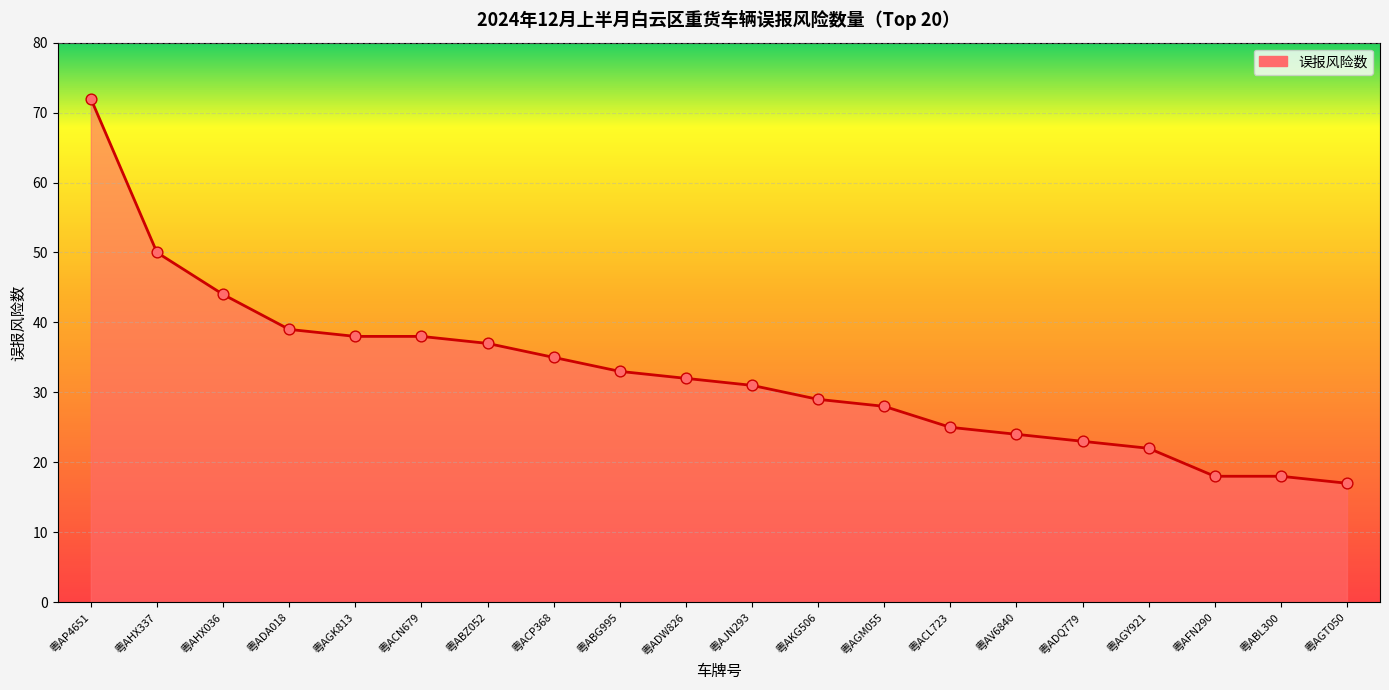

What is the ratio of the value at 粤AGY921 to the value at 粤ADQ779?

1.0